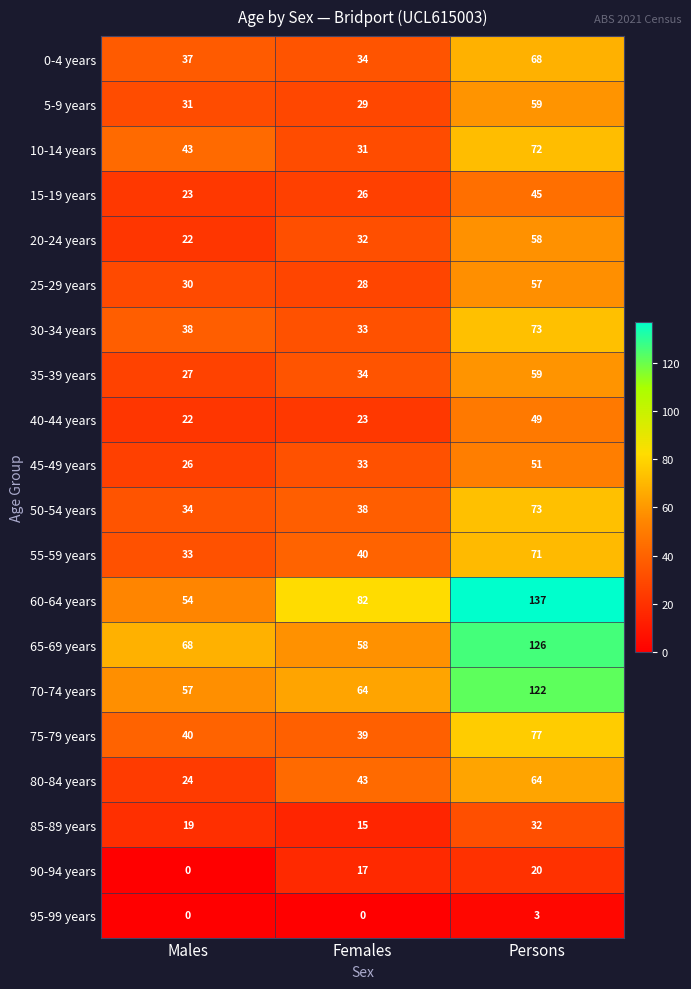

Which series has the largest range (max minus min)?

60-64 years